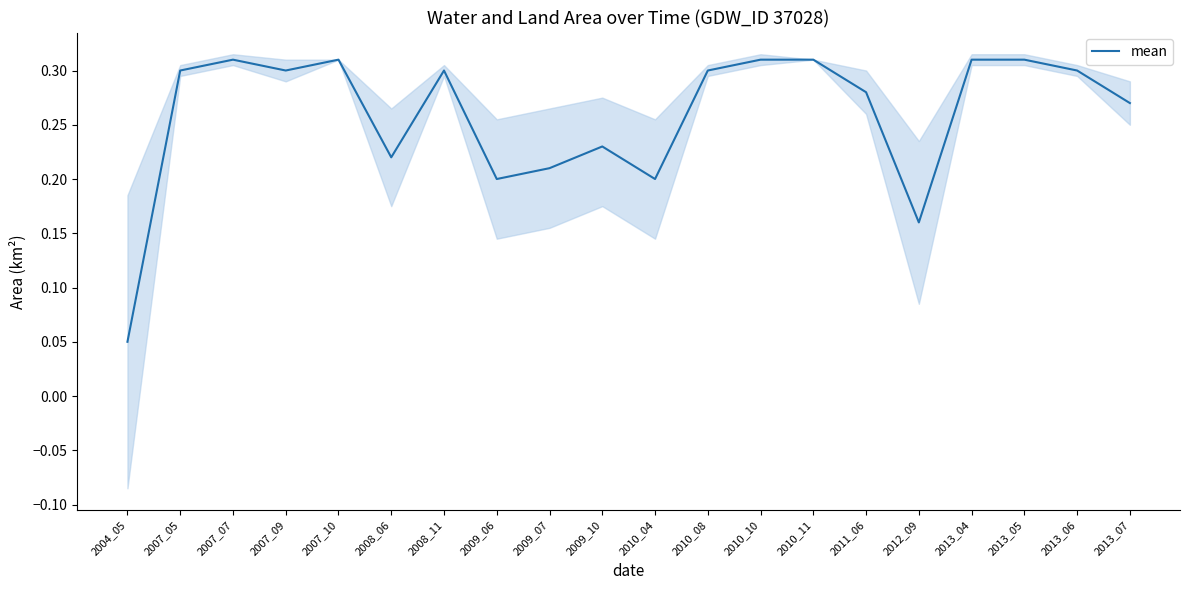

What is the sum of all values?

5.2